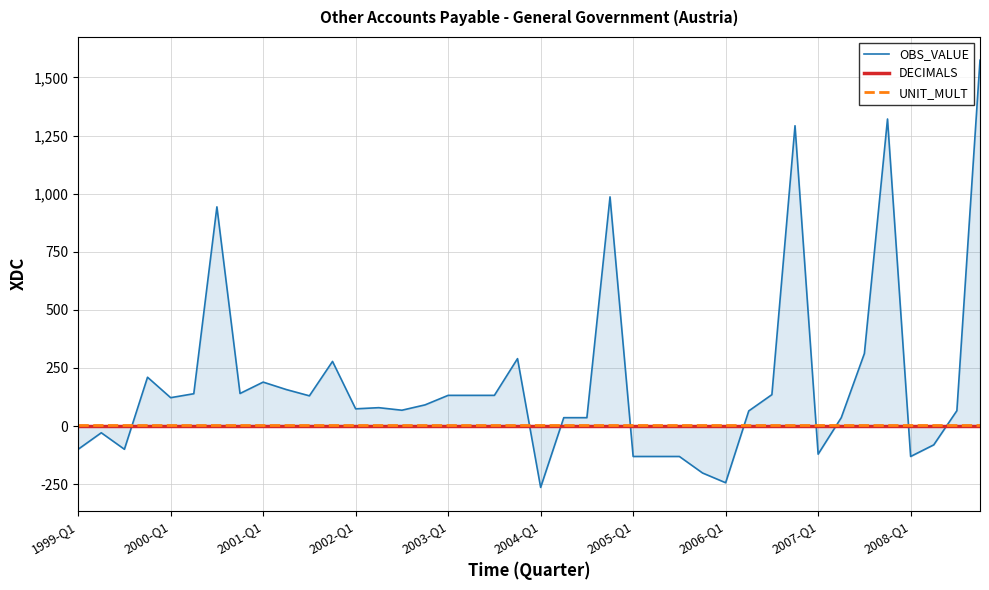

What is the smallest value displayed?

-264